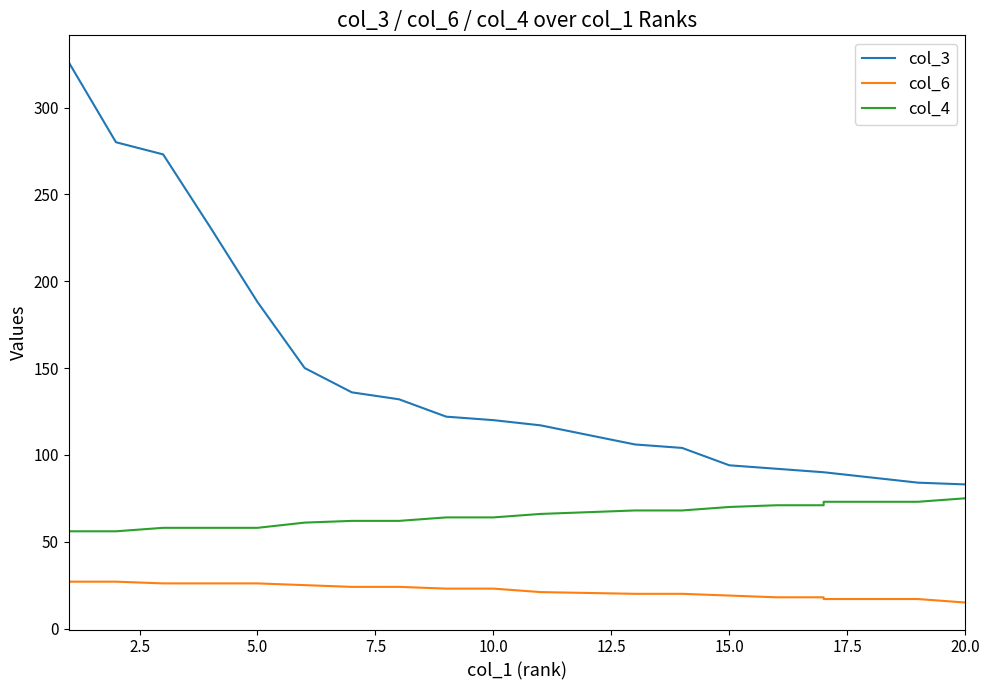

Is the value of col_6 at 11 greater than the value of col_3 at 15.0?

No